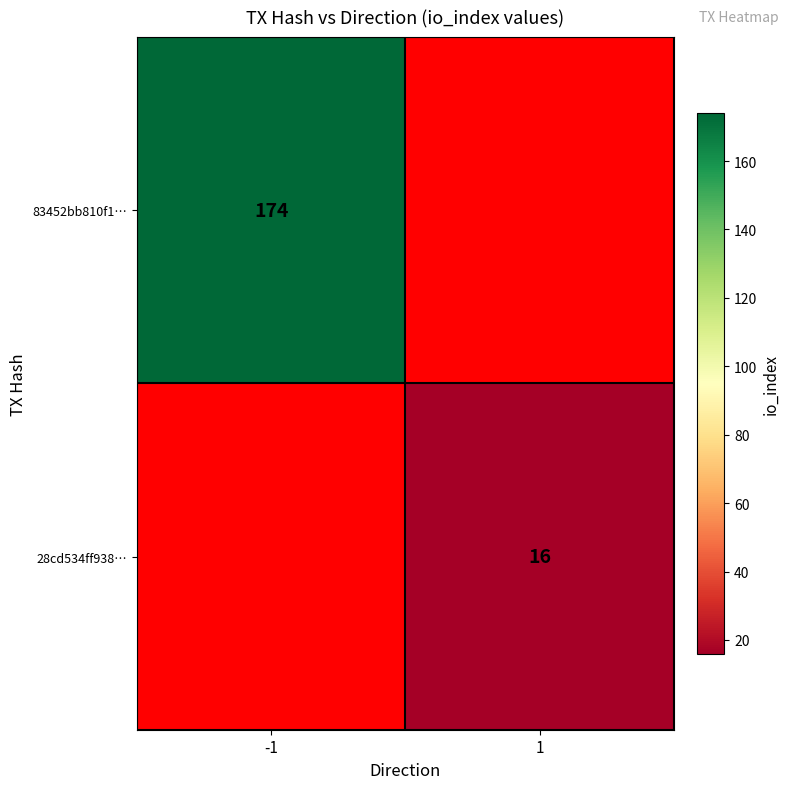

Which category has the highest value across all series?

-1